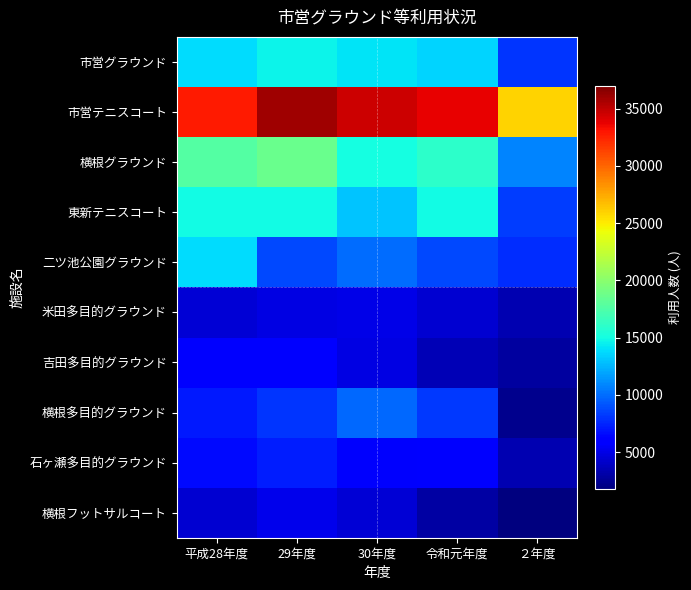

What is the spread (max minus min) of values at 令和元年度?

30747